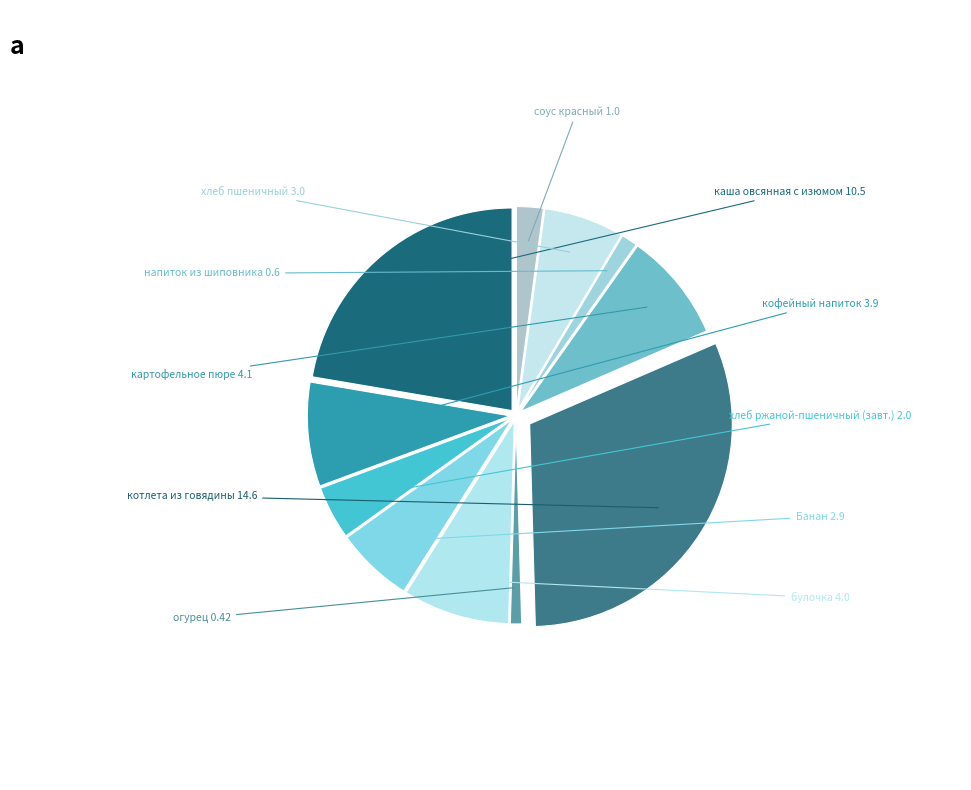

Between огурец and котлета из говядины, which is larger?

котлета из говядины